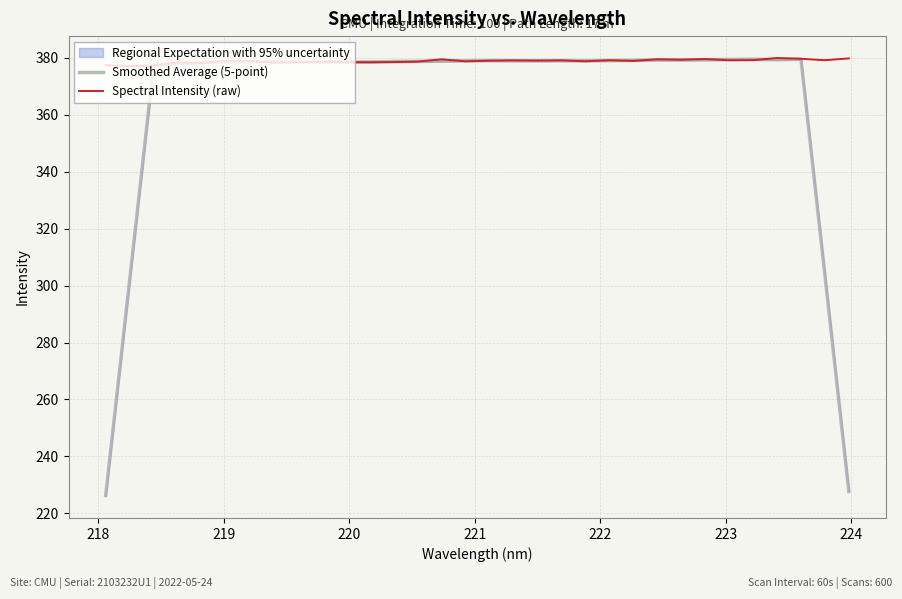

What is the difference between the maximum and minimum values in the Spectral Intensity (raw) series?

2.8